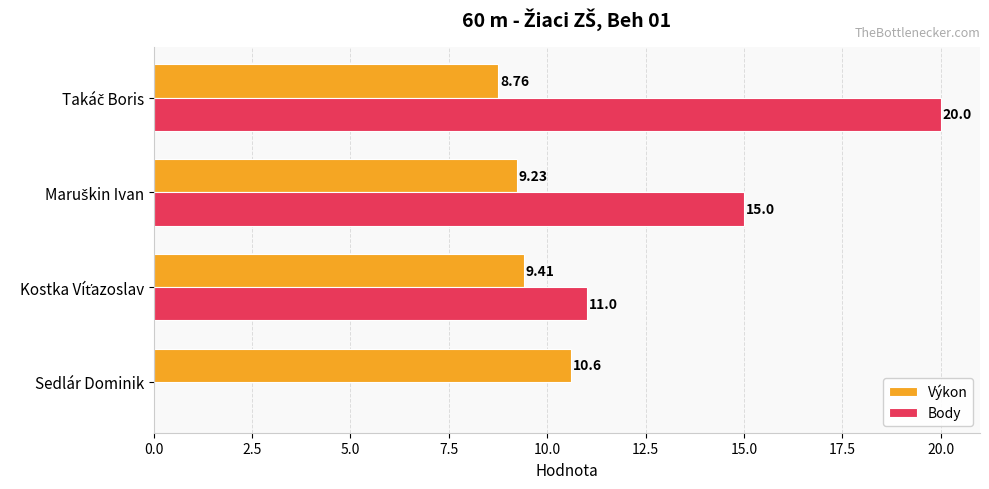

Which series has the largest range (max minus min)?

Body